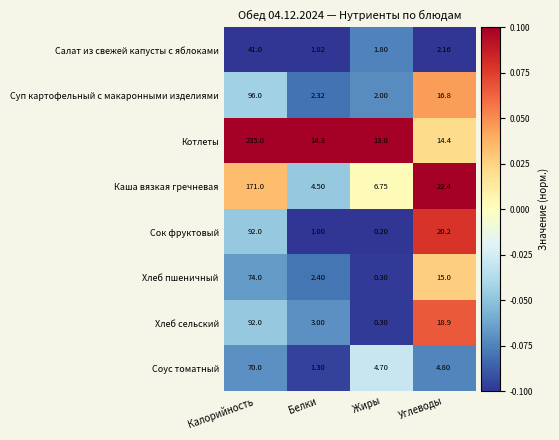

What is the spread (max minus min) of values at Калорийность?

194.0